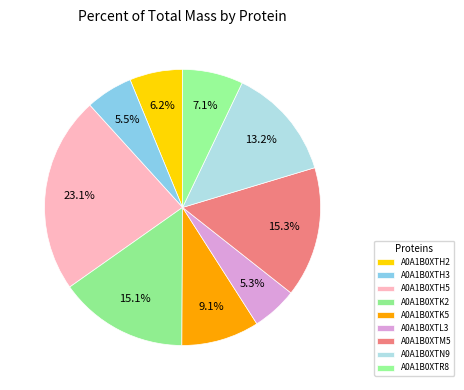

How many slices are in this pie chart?

9